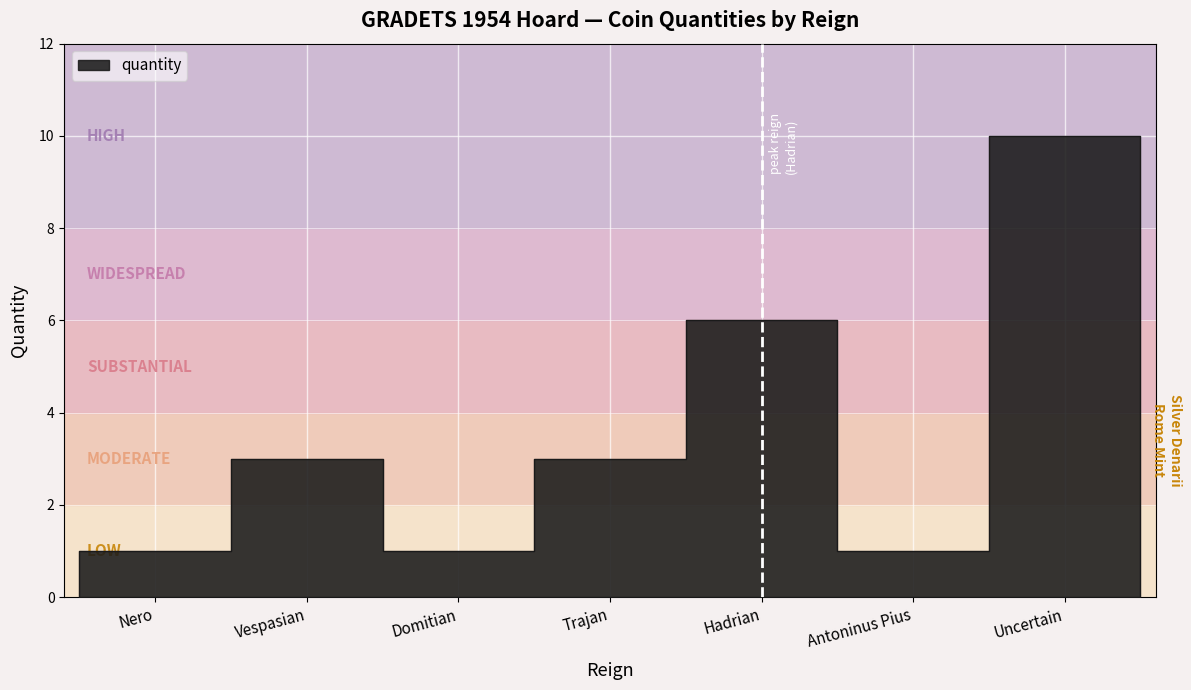

How many lines are shown in the chart?

1